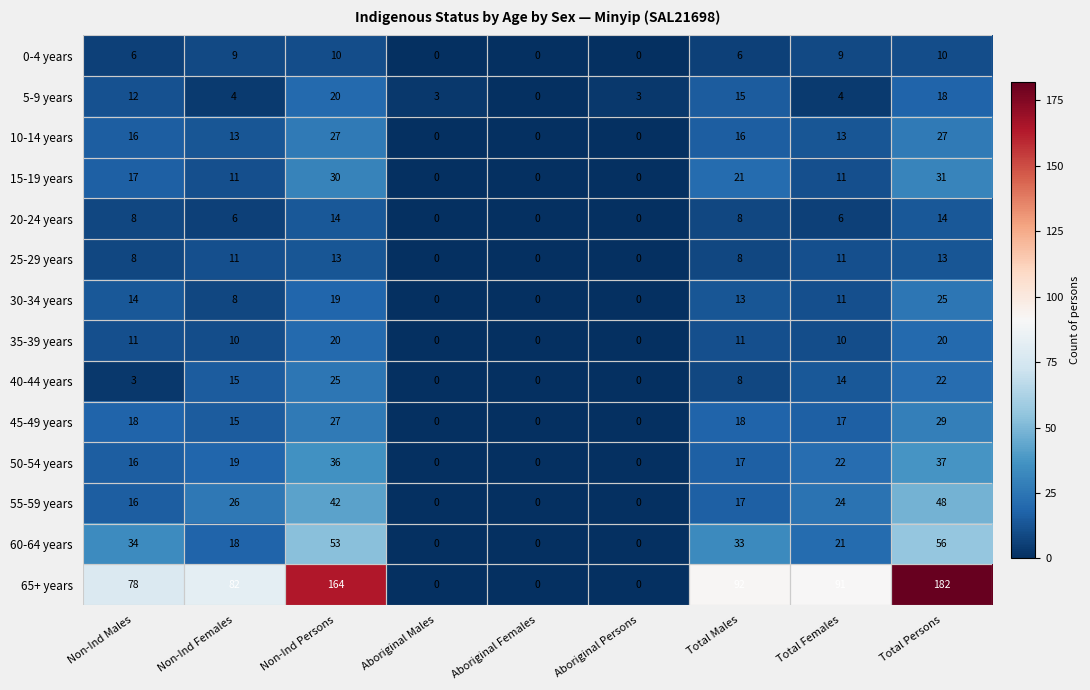

Count the number of categories in the chart.

9